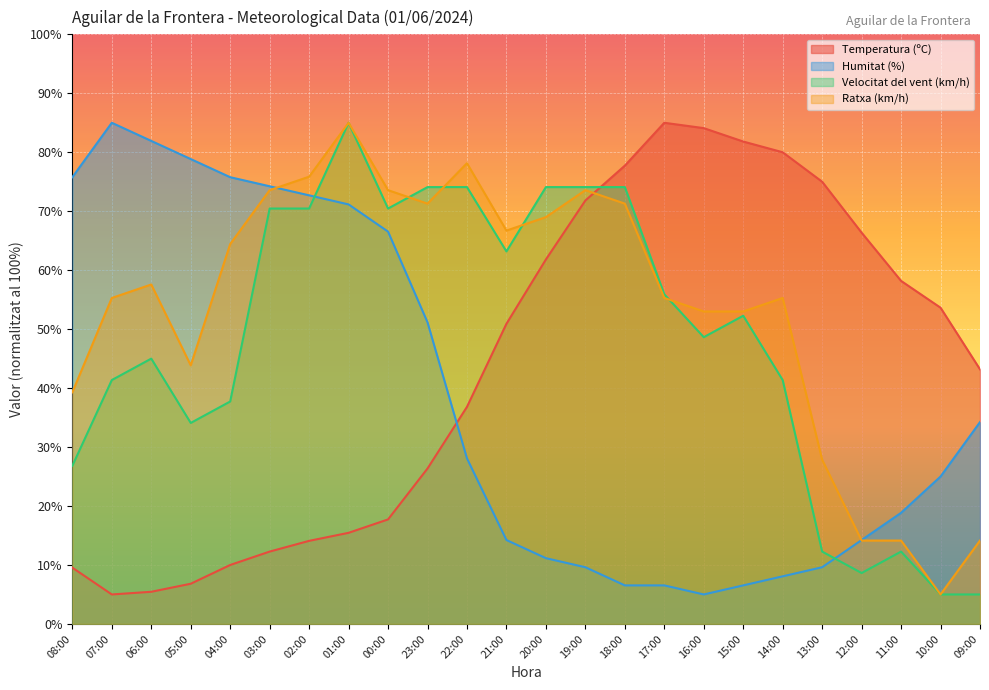

How many intersections are there between Humitat (%) and Temperatura (ºC)?

1